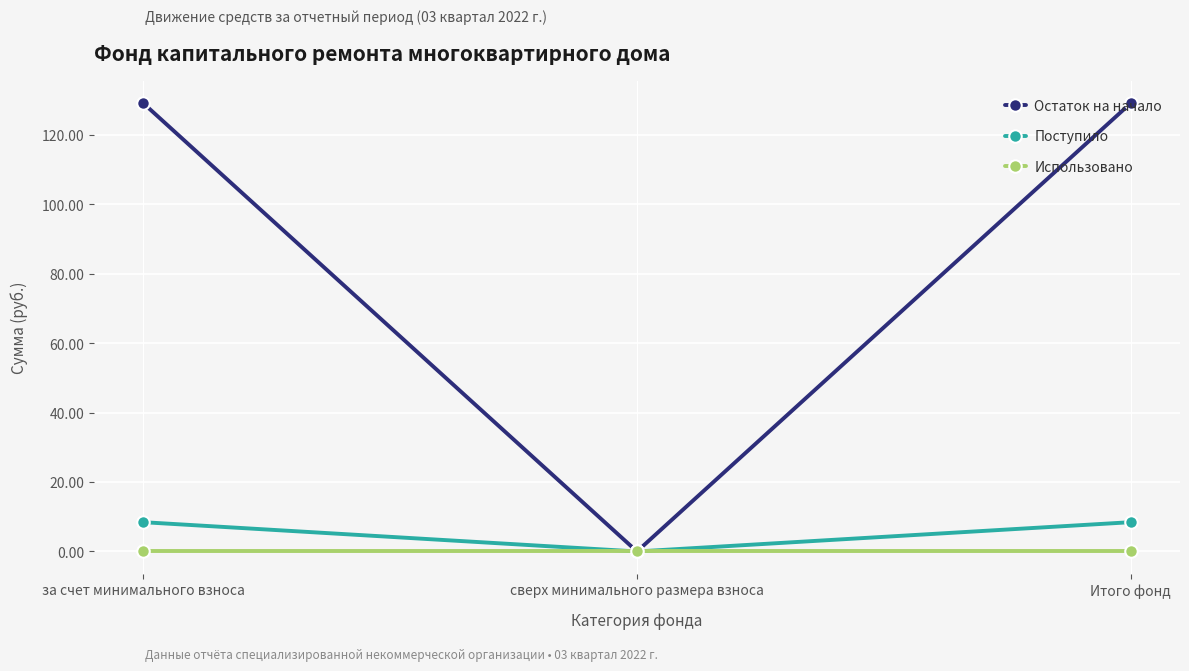

Which series has the largest range (max minus min)?

Остаток на начало